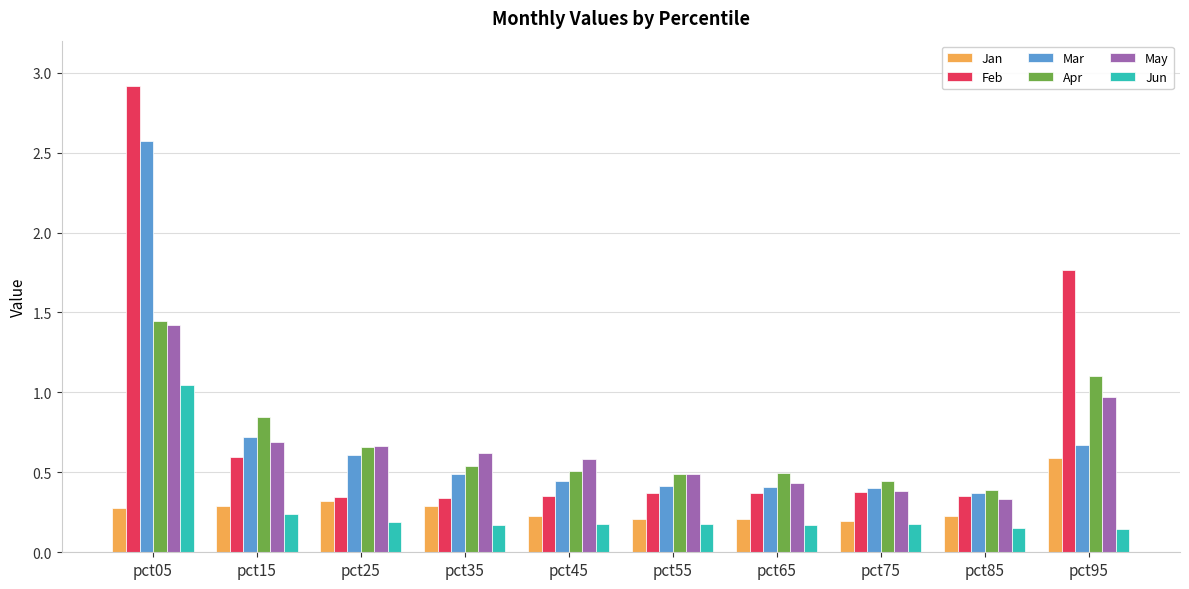

What is the sum of all Feb values?

7.8